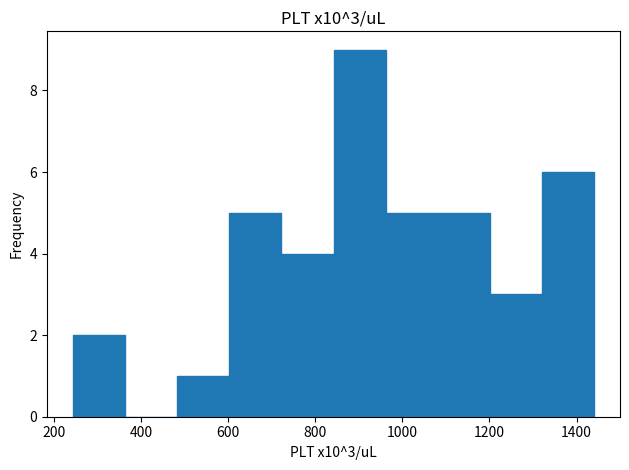

Over which range of the x-axis is the bar tallest?

840 to 960